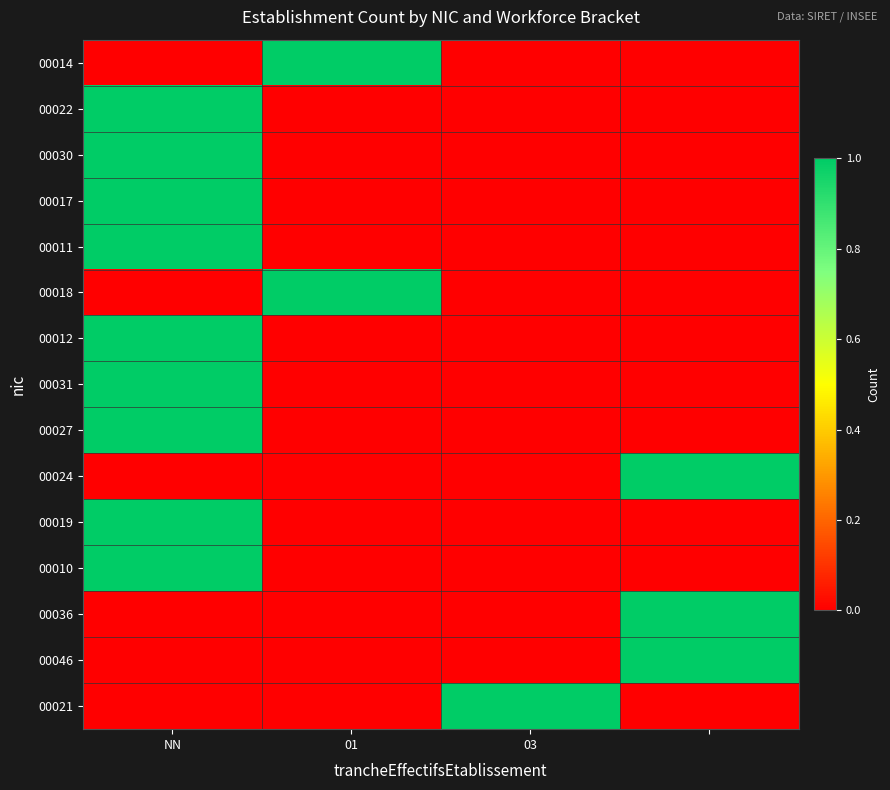

Count the number of categories in the chart.

4